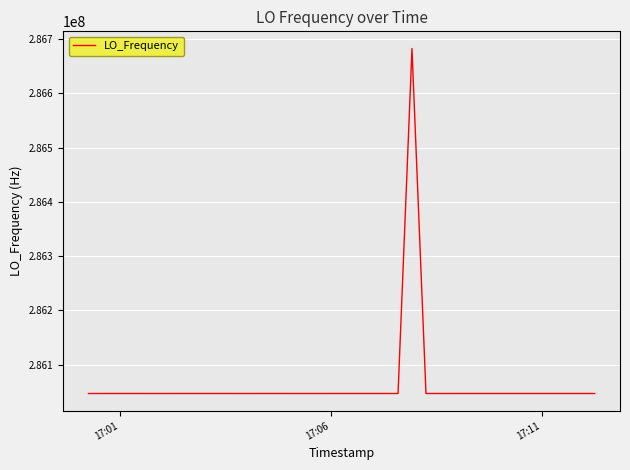

What is the minimum value shown in the chart?

286046994.9